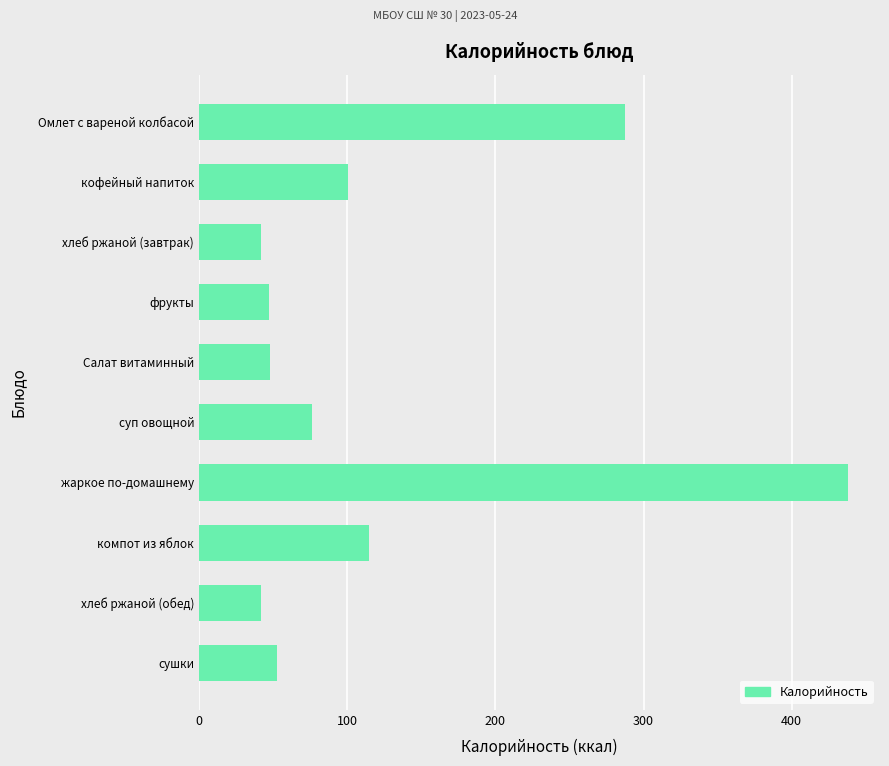

At which category does the chart reach its peak across all series?

жаркое по-домашнему